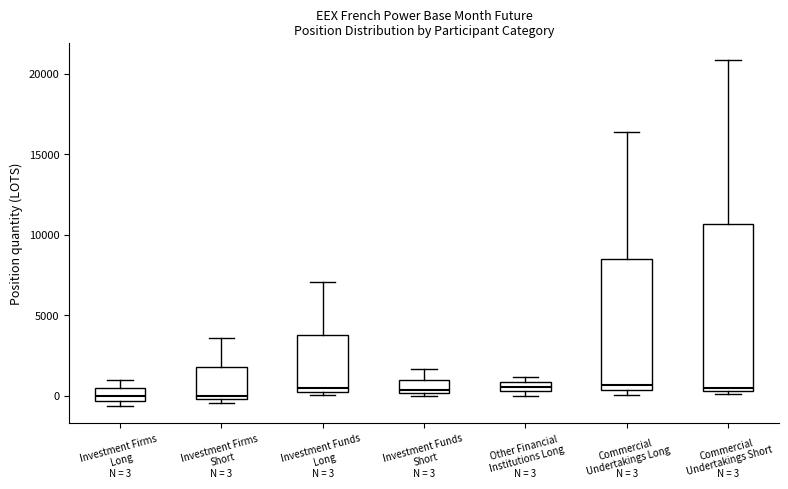

Which box is the tallest, from its lower edge to its upper edge?

Commercial Undertakings Short